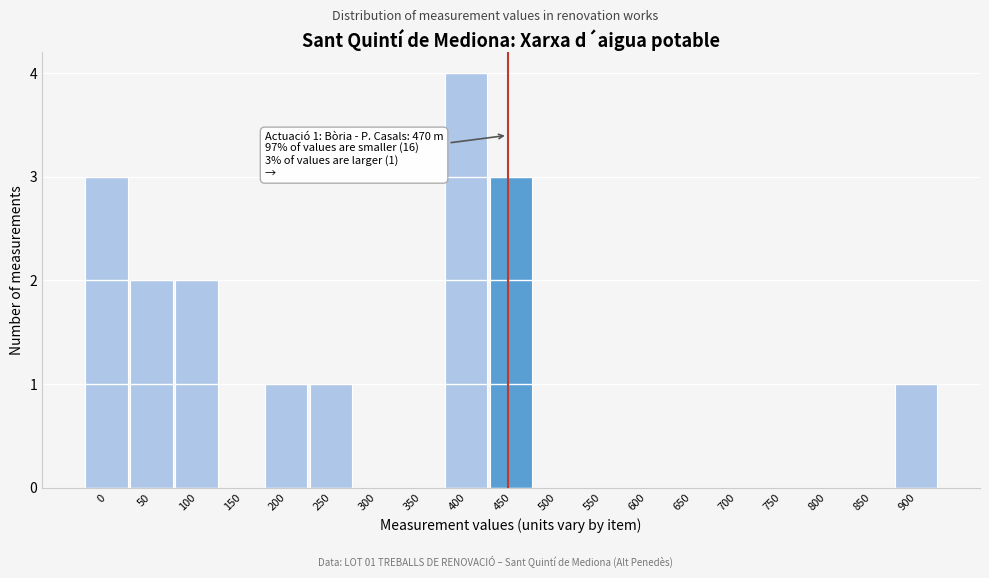

Reading left to right, list all the values displayed in this chart.

0=3	50=2	100=2	150=0	200=1	250=1	300=0	350=0	400=4	450=3	500=0	550=0	600=0	650=0	700=0	750=0	800=0	850=0	900=1